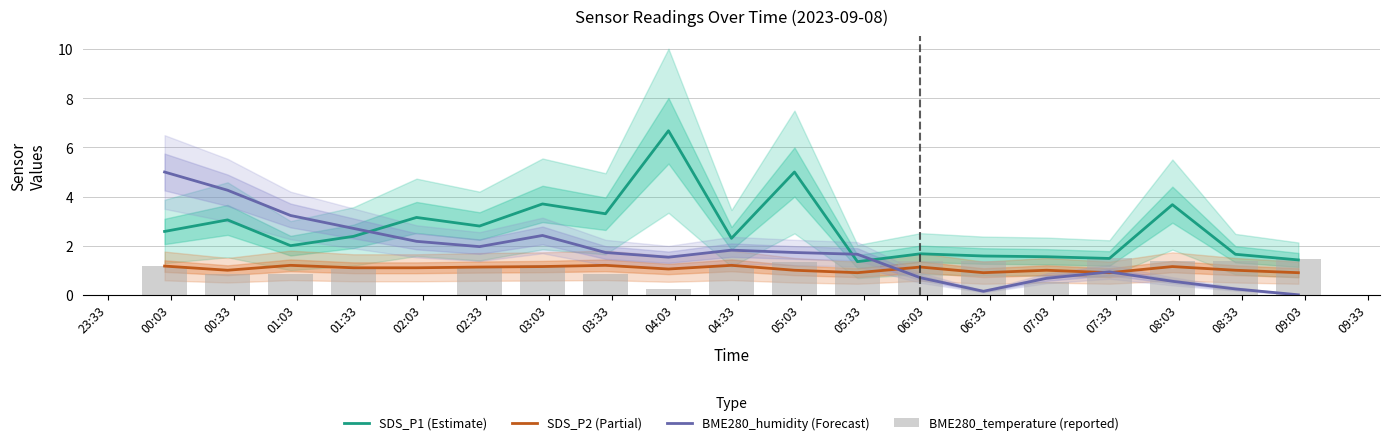

True or false: SDS_P1 (Estimate) and SDS_P2 (Partial) cross at least once.

False